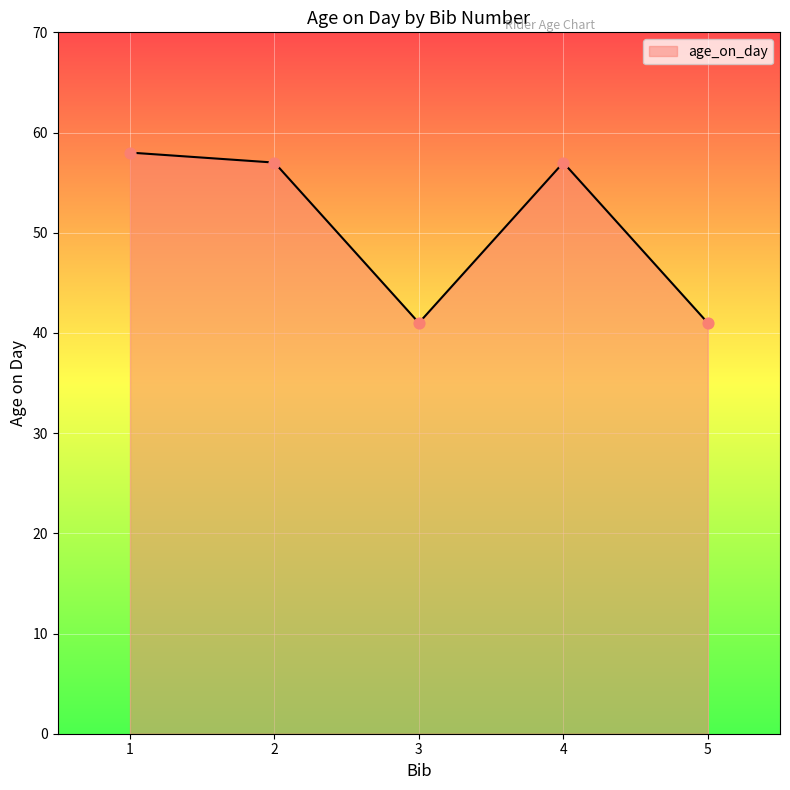

What is the ratio of the value at 2 to the value at 5?

1.4